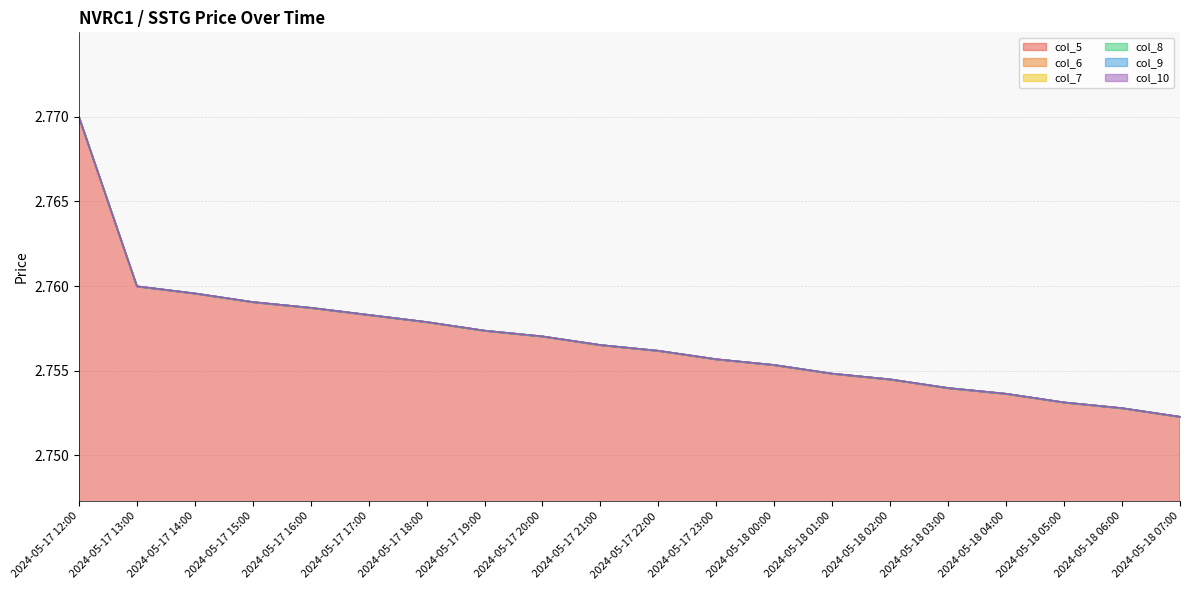

True or false: col_8 has more than 0 points higher than both neighbors.

False